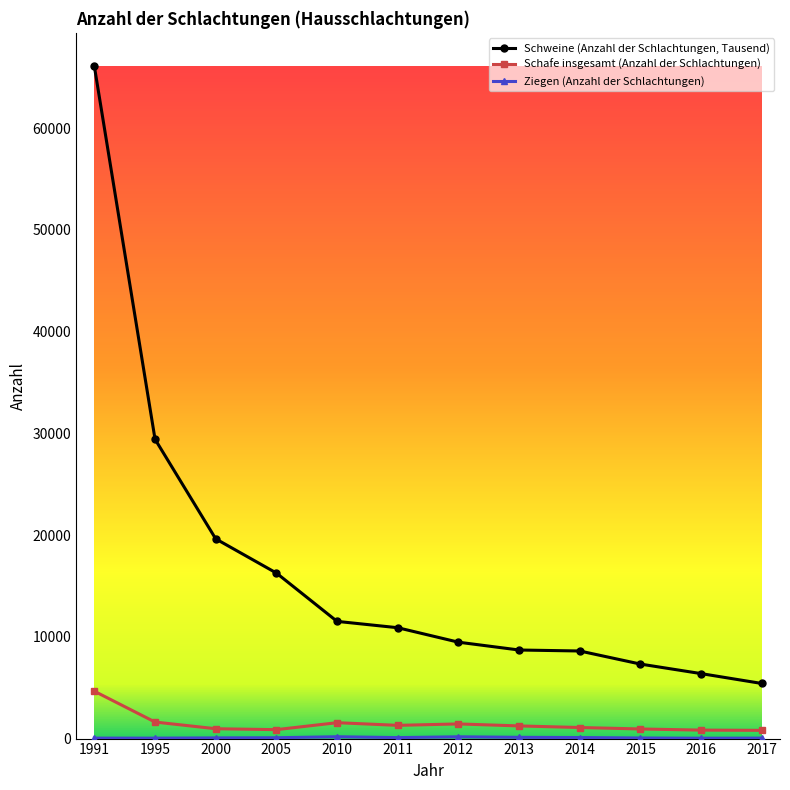

True or false: Schweine (Anzahl der Schlachtungen, Tausend) and Schafe insgesamt (Anzahl der Schlachtungen) intersect in this chart.

False